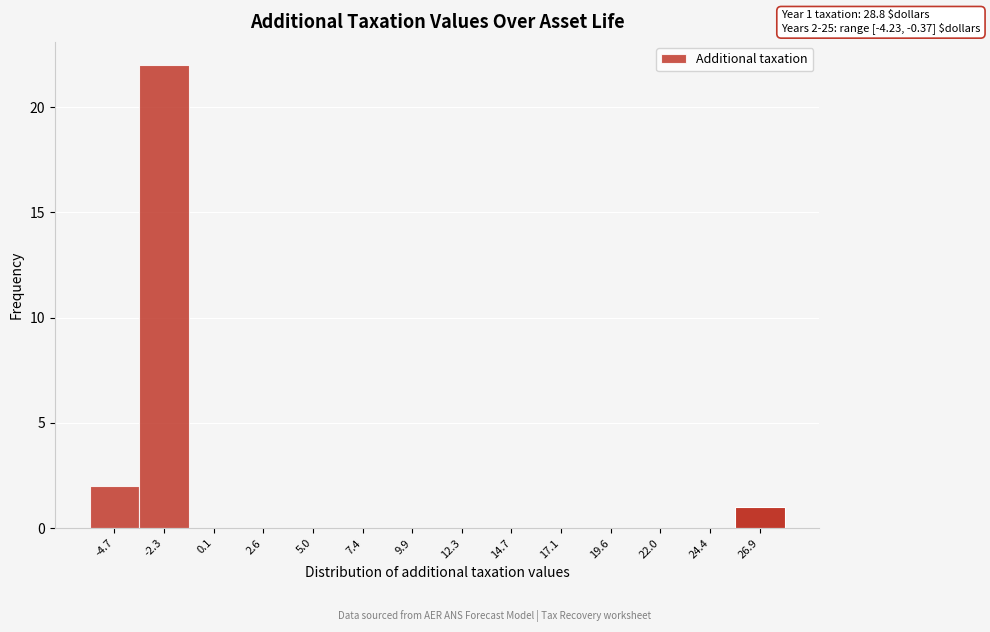

Reading left to right, what are all the values shown in this chart?

-4.7=2	-2.3=22	0.1=0	2.6=0	5.0=0	7.4=0	9.9=0	12.3=0	14.7=0	17.1=0	19.6=0	22.0=0	24.4=0	26.9=1